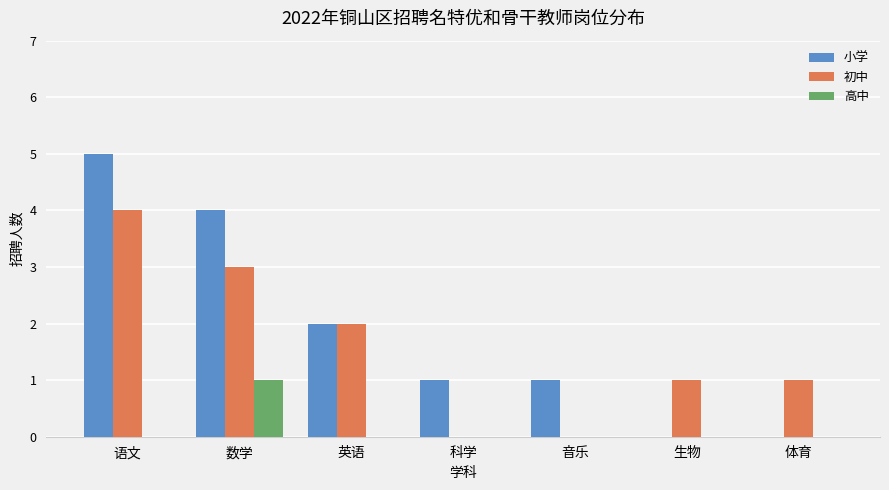

What is the difference between the 小学 values at 生物 and 音乐?

1